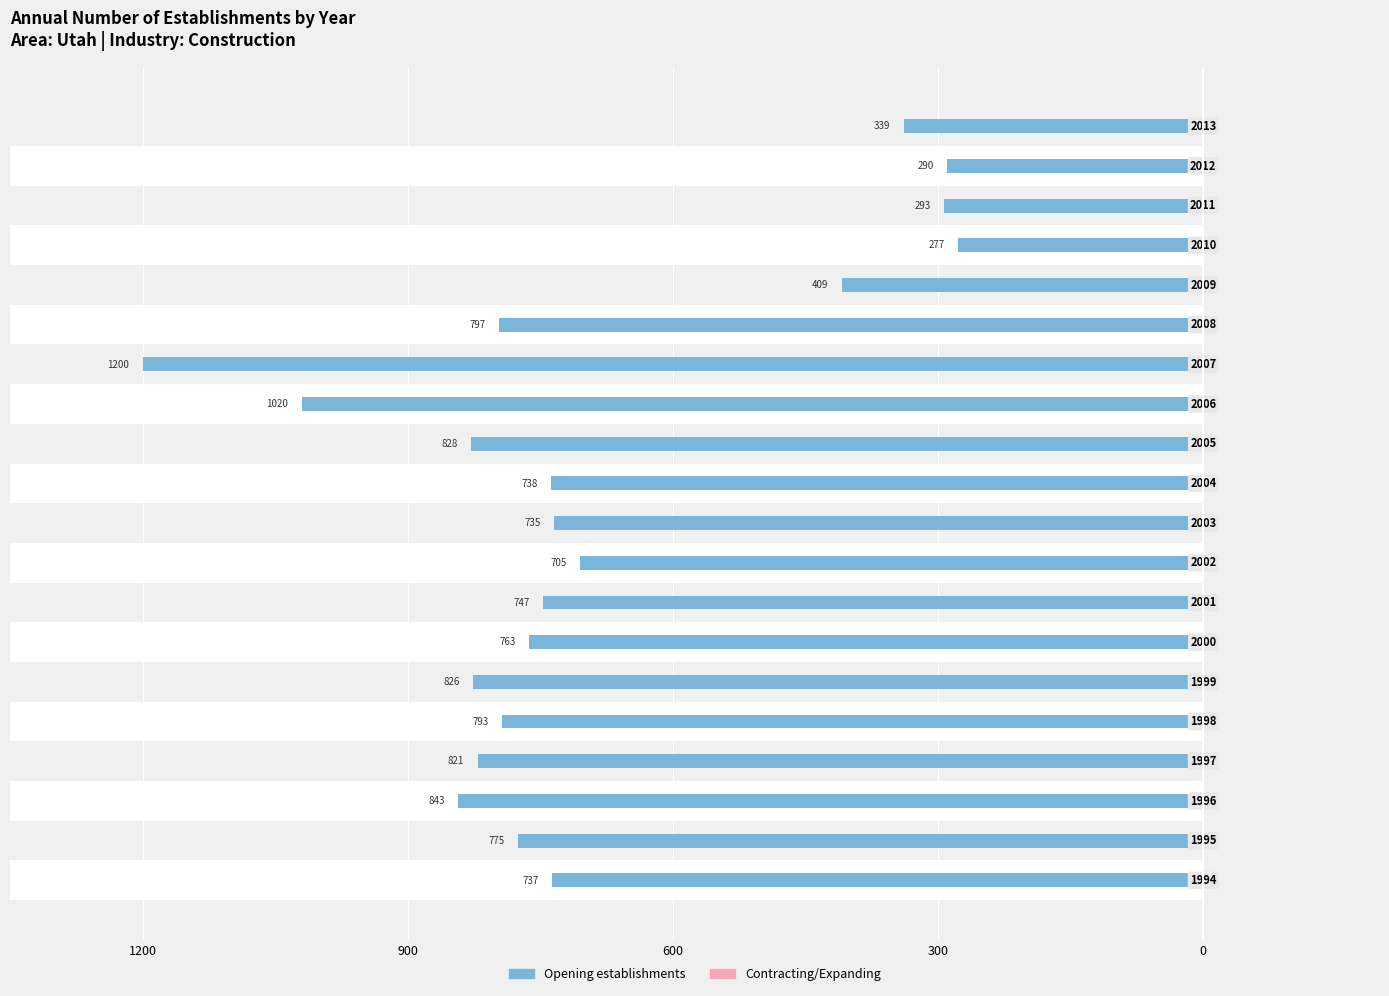

The Contracting/Expanding series shows 0.3 at 300. True or false?

True